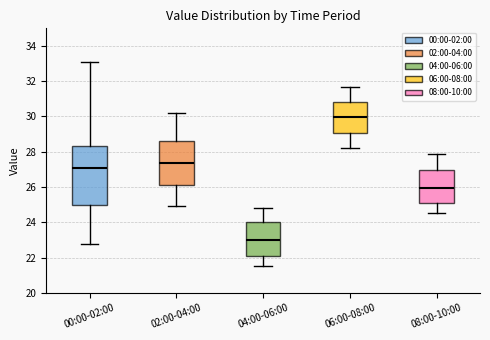

Where does the upper whisker of the box for 04:00-06:00 end on the y-axis? The values are not printed on the chart, so give them approximately, as read against the axis.

24.8